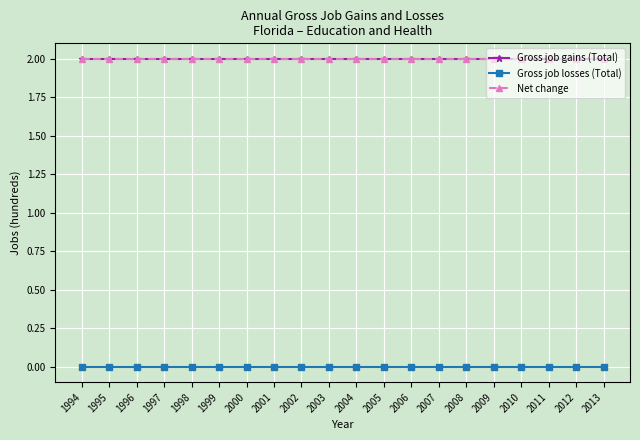

Between 2009 and 1995, which is larger?

2009